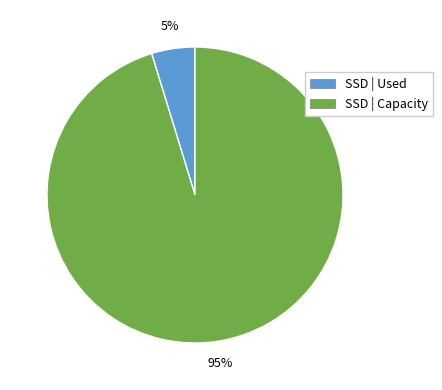

How many segments does this pie chart have?

2